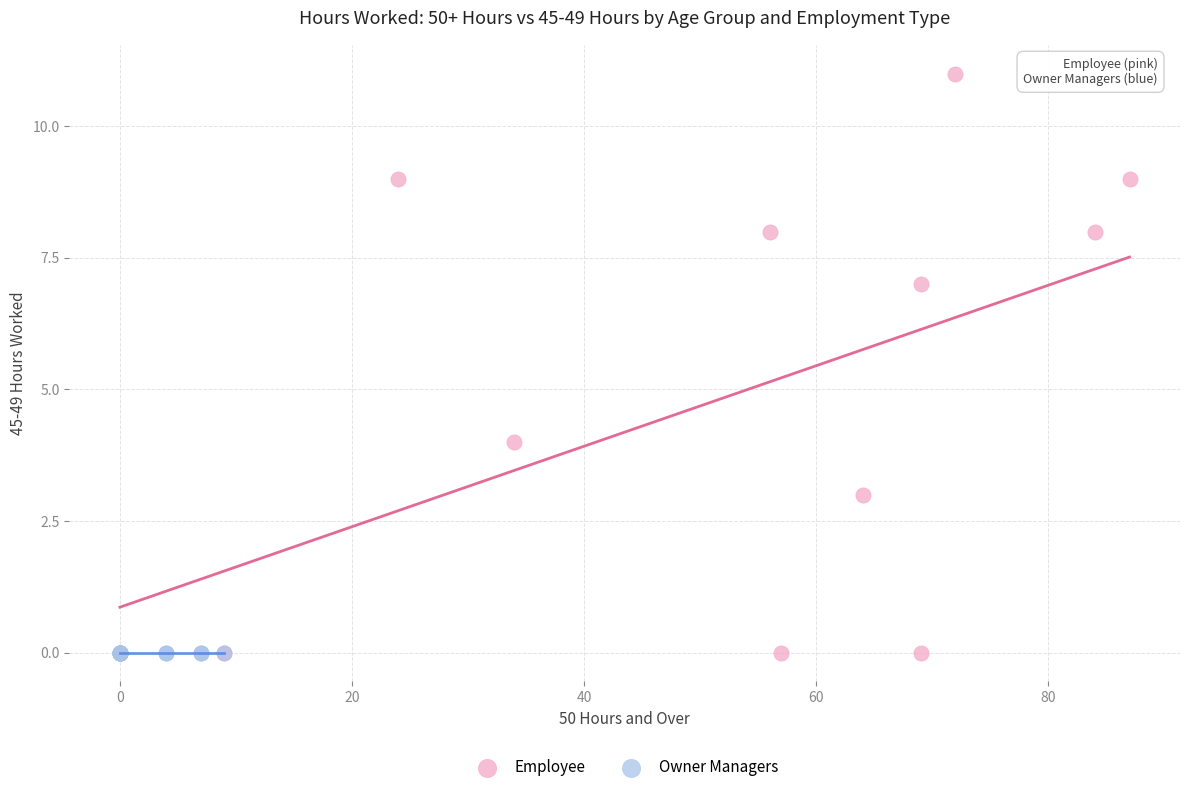

Which series reaches the maximum Y coordinate?

Employee